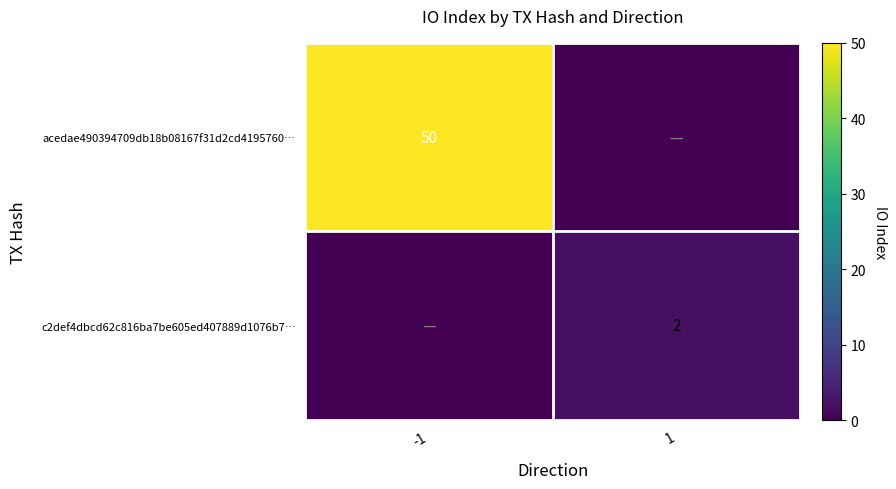

True or false: acedae490394709db18b08167f31d2cd4195760… has a value of 50 at -1.

True